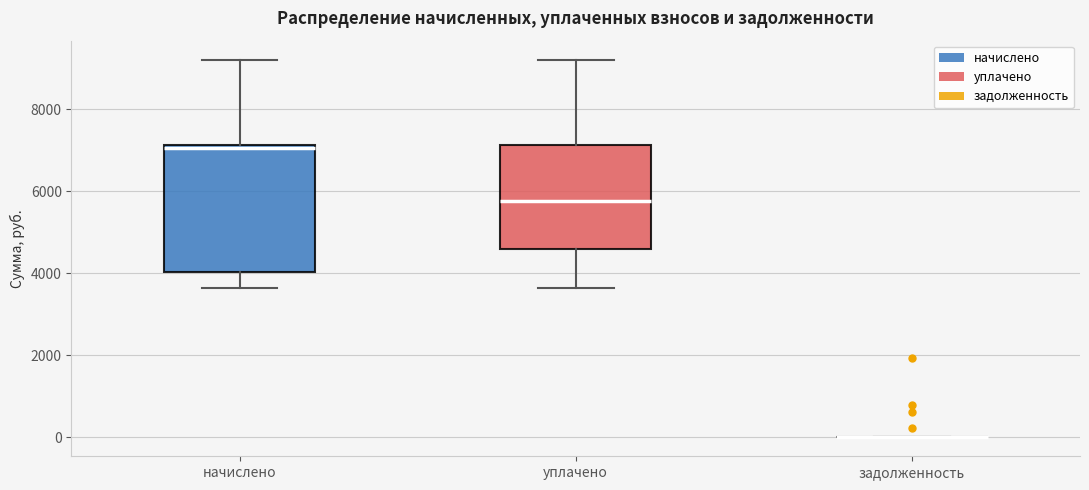

Comparing the boxes themselves (not the whiskers), which one is the tallest?

начислено